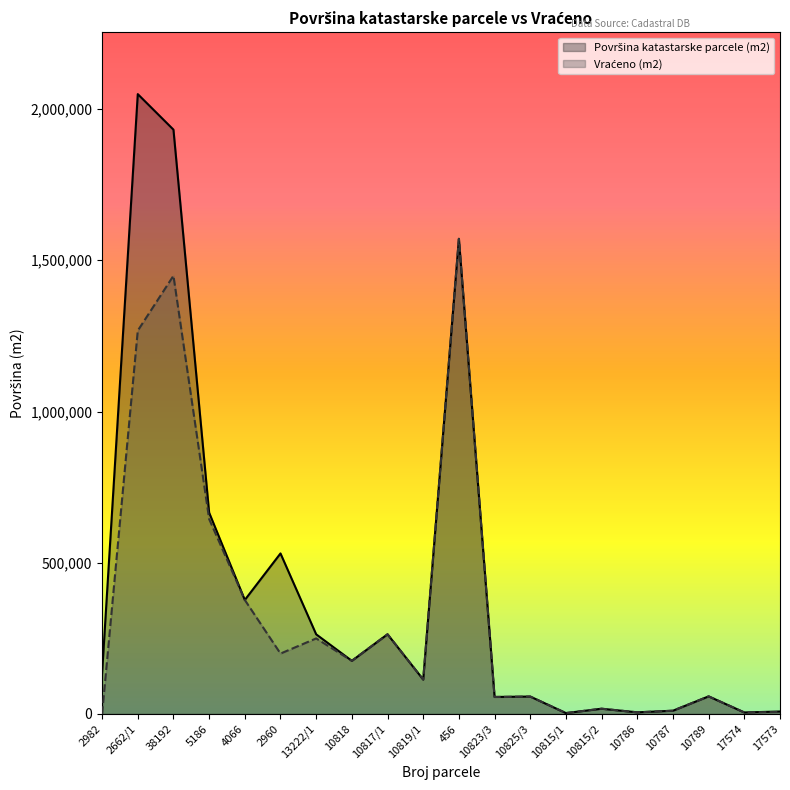

The Vraćeno (m2) series shows 9926 at 10815/2. True or false?

False